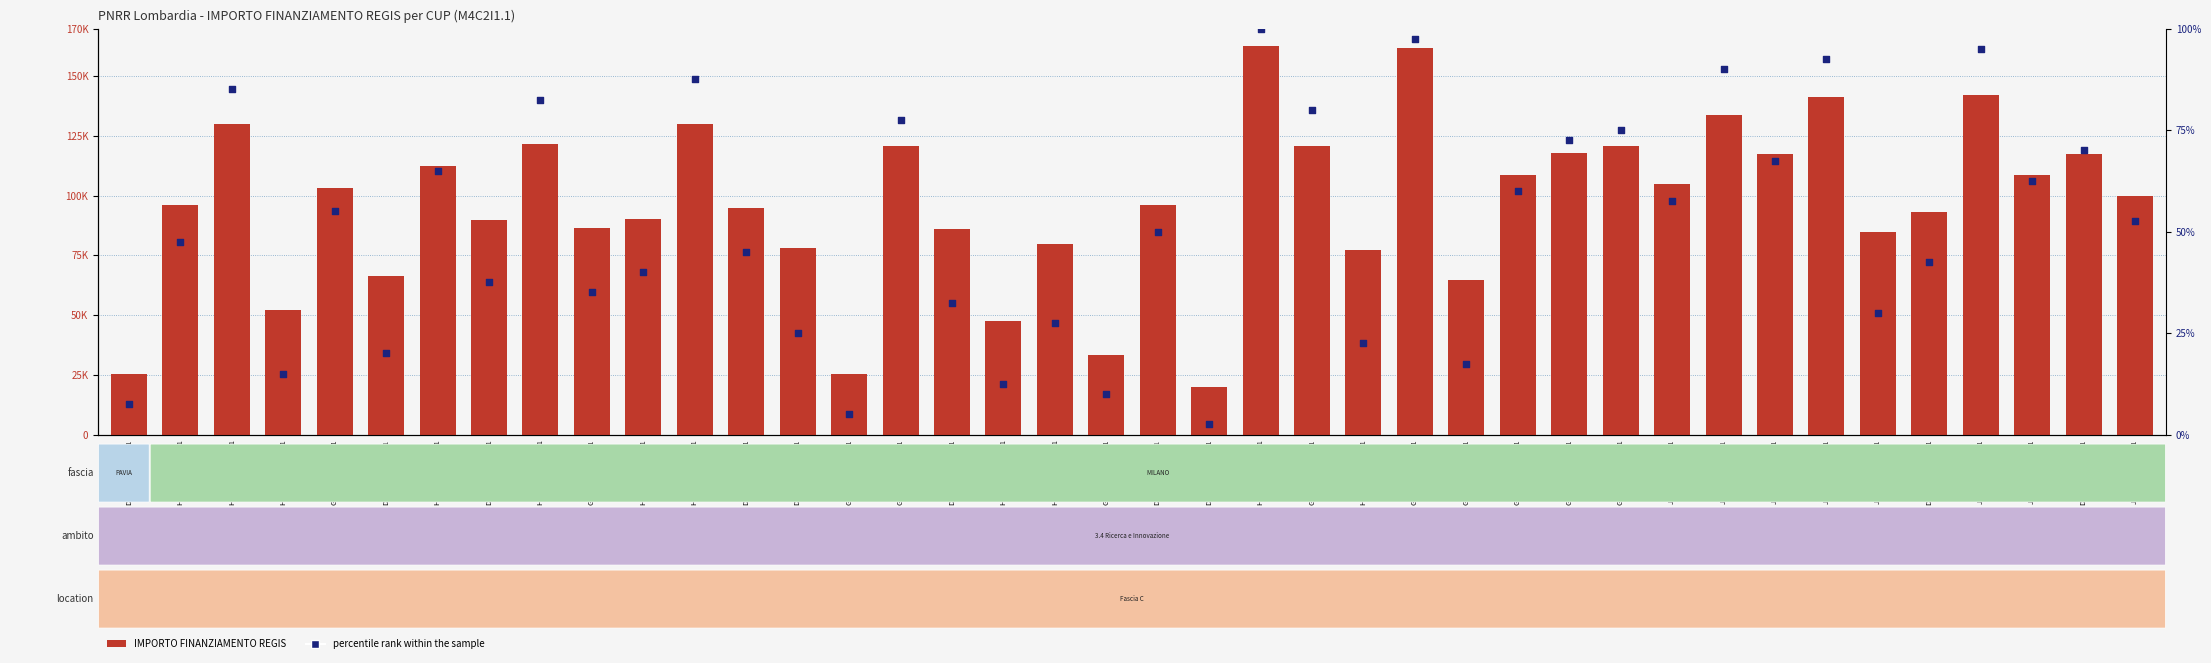

Which series has the largest total across all categories?

IMPORTO FINANZIAMENTO REGIS